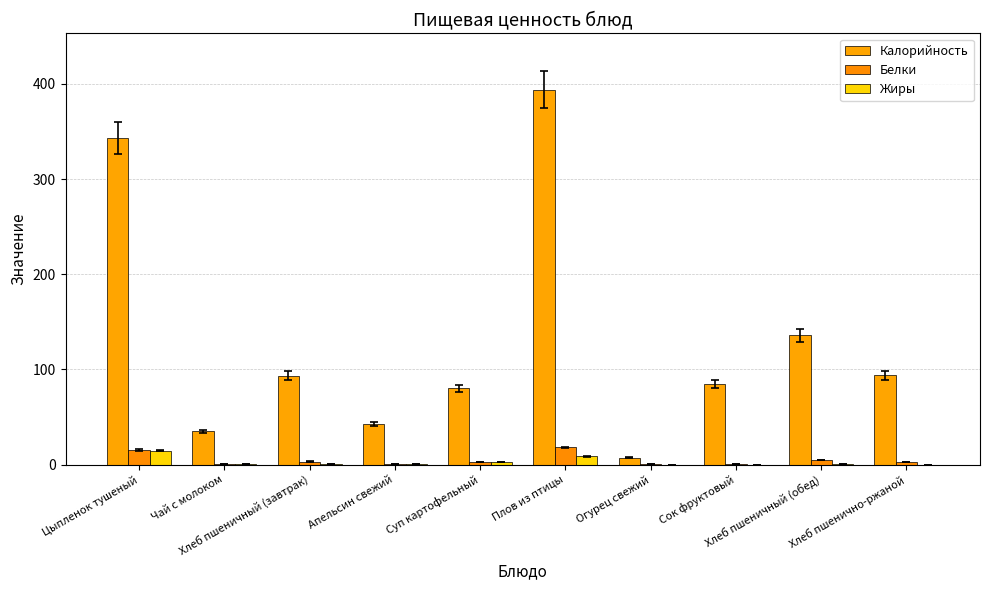

Are the bars horizontal?

No